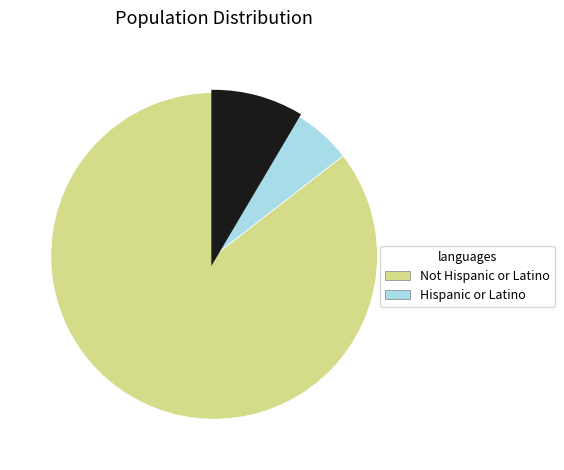

Count the number of slices in the pie.

3